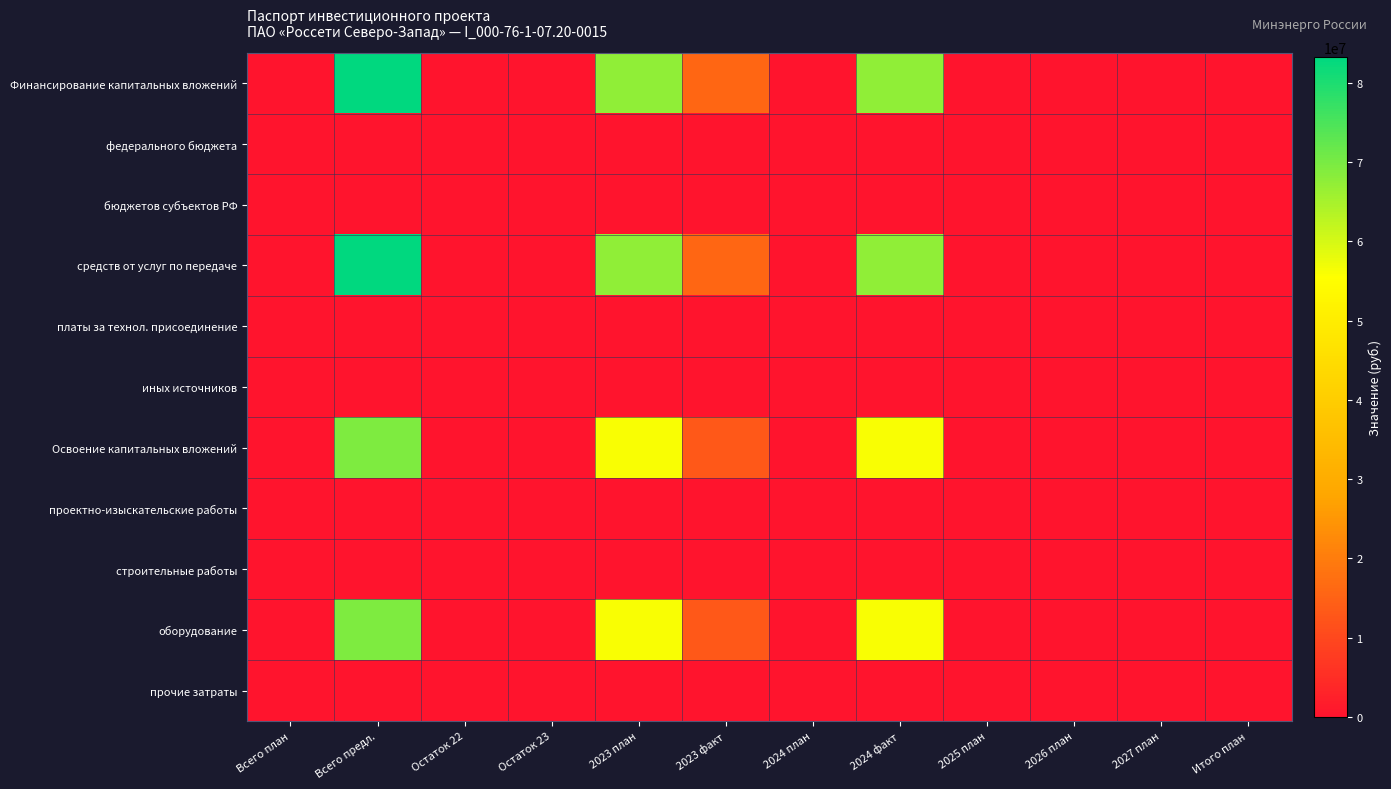

At which category is the sum across all series the highest?

Всего предл.